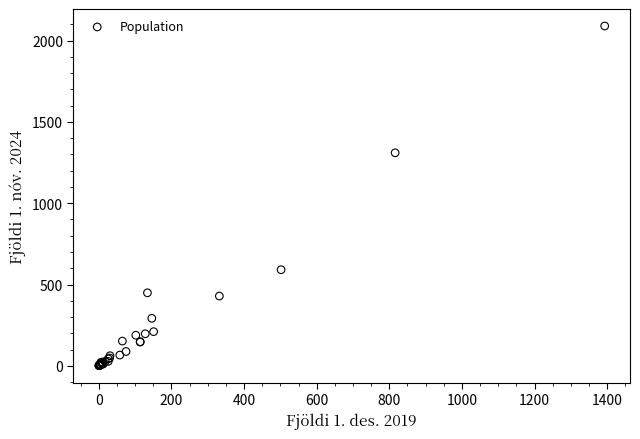

What Y value in the scatter plot is closest to 1045?

1310